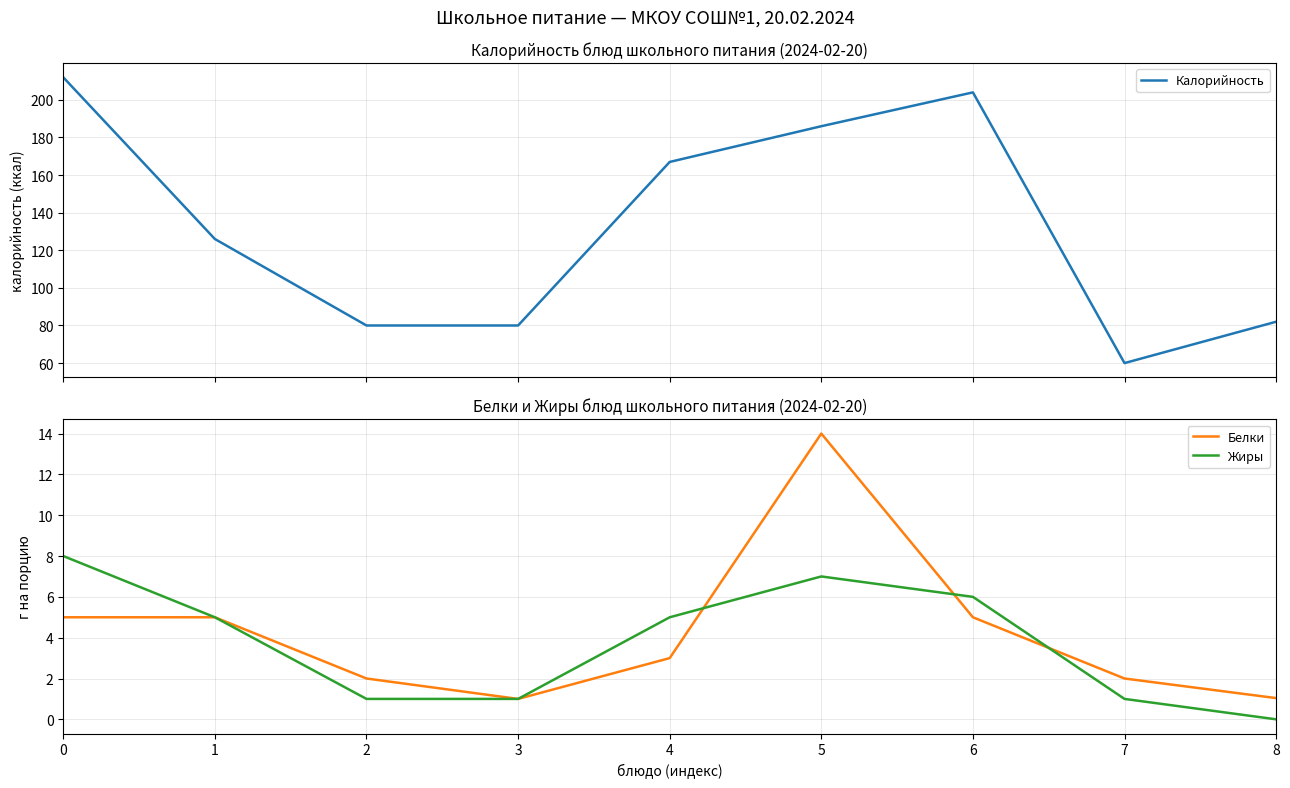

The value of Белки at 4 is 3.0. True or false?

True